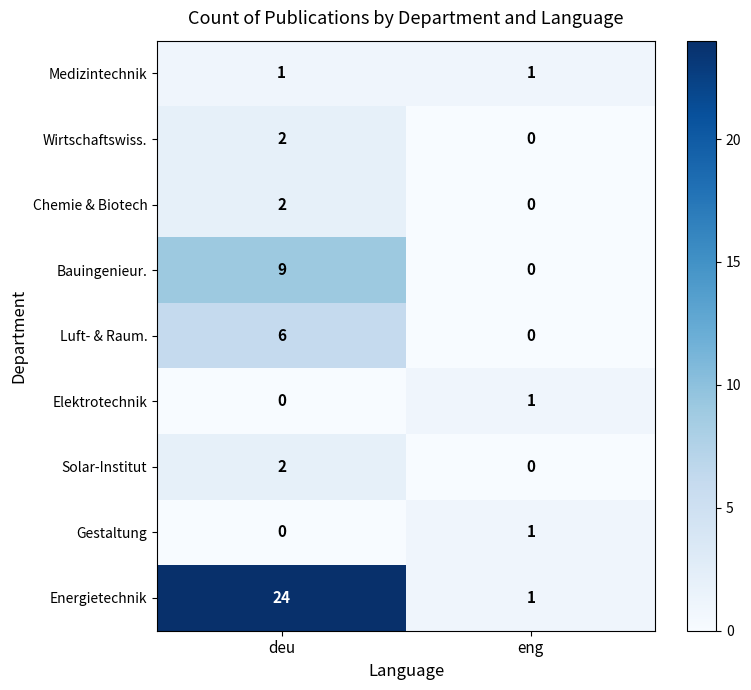

True or false: Bauingenieur. has a value of 9 at deu.

True